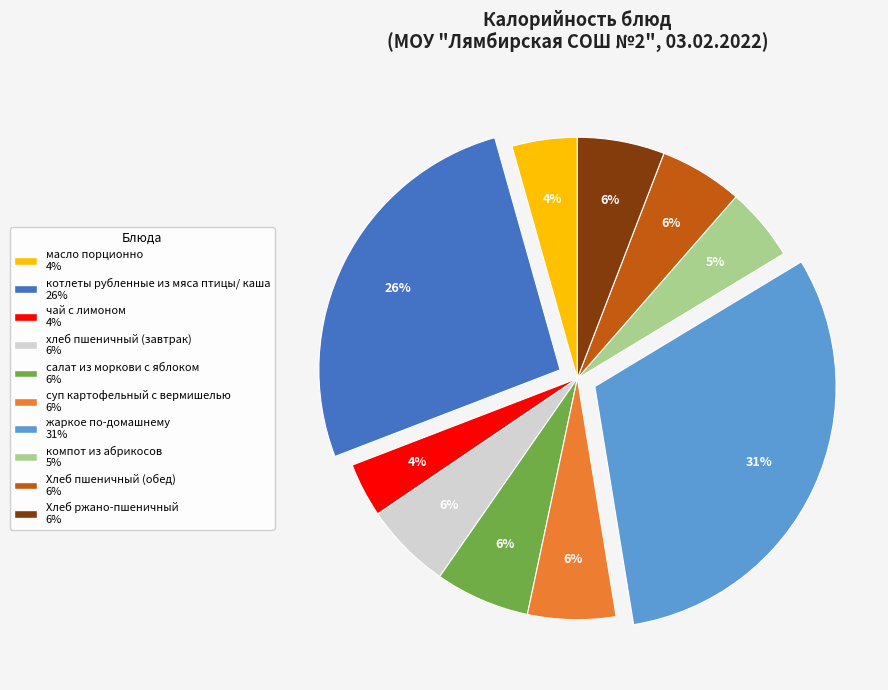

How many segments does this pie chart have?

10